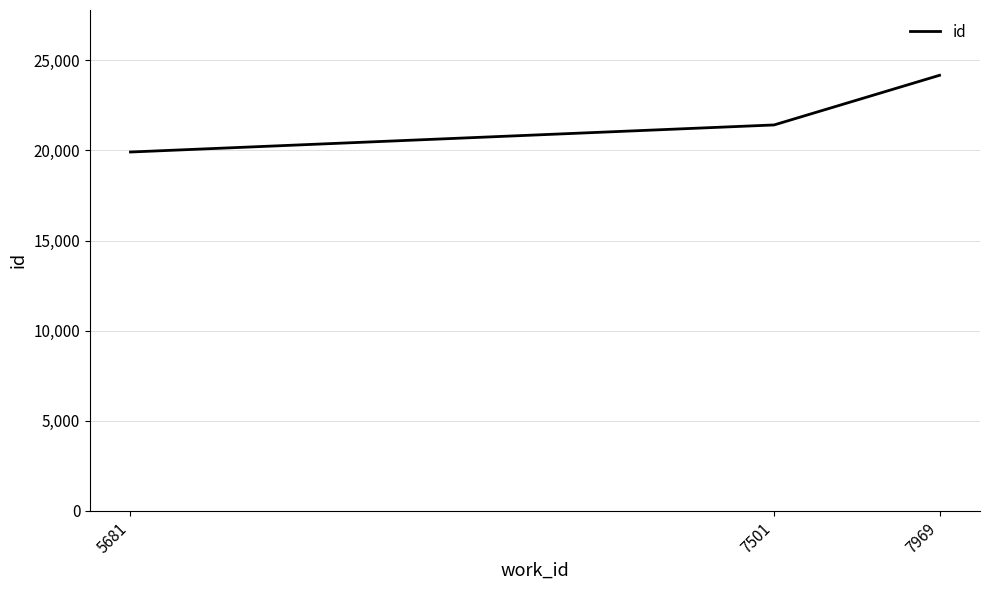

List the labels in order of value, largest first.

7969, 7501, 5681